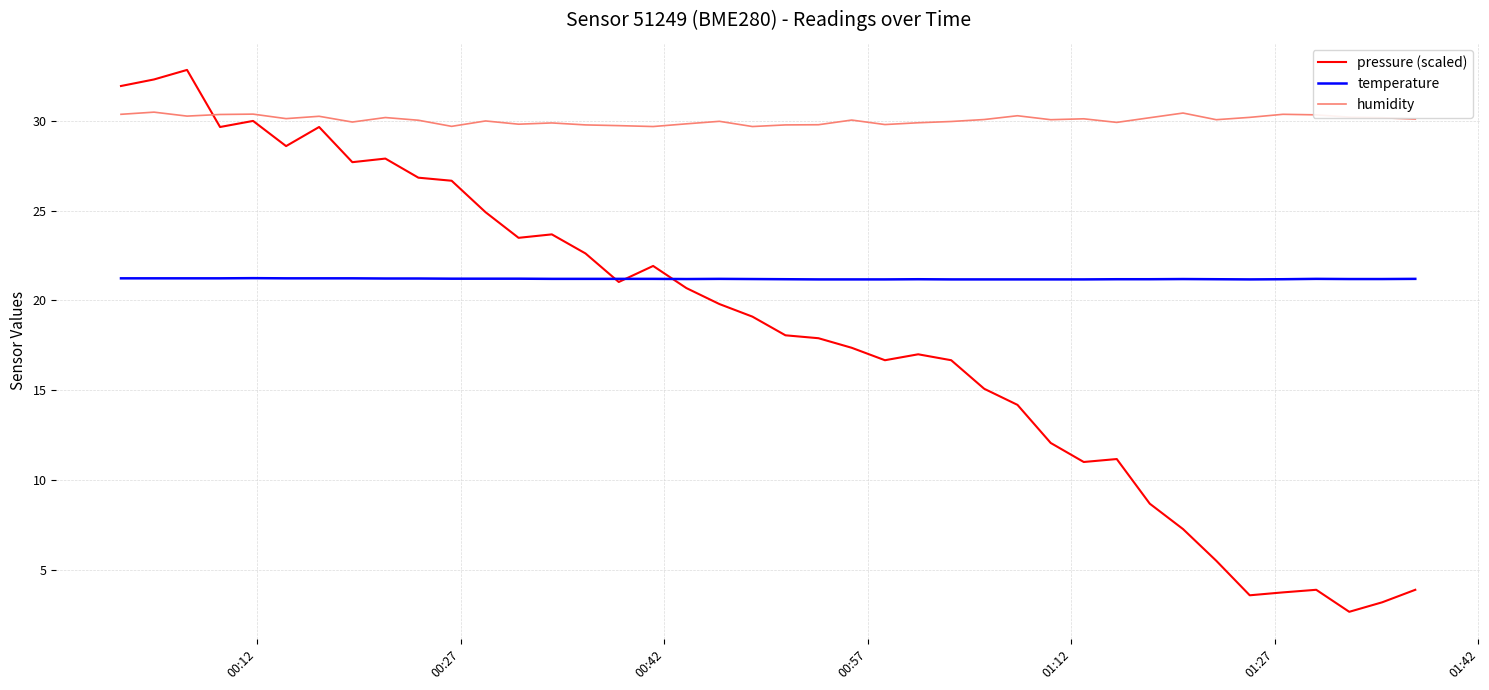

List the series in order of their peak value, lowest first.

temperature, humidity, pressure (scaled)